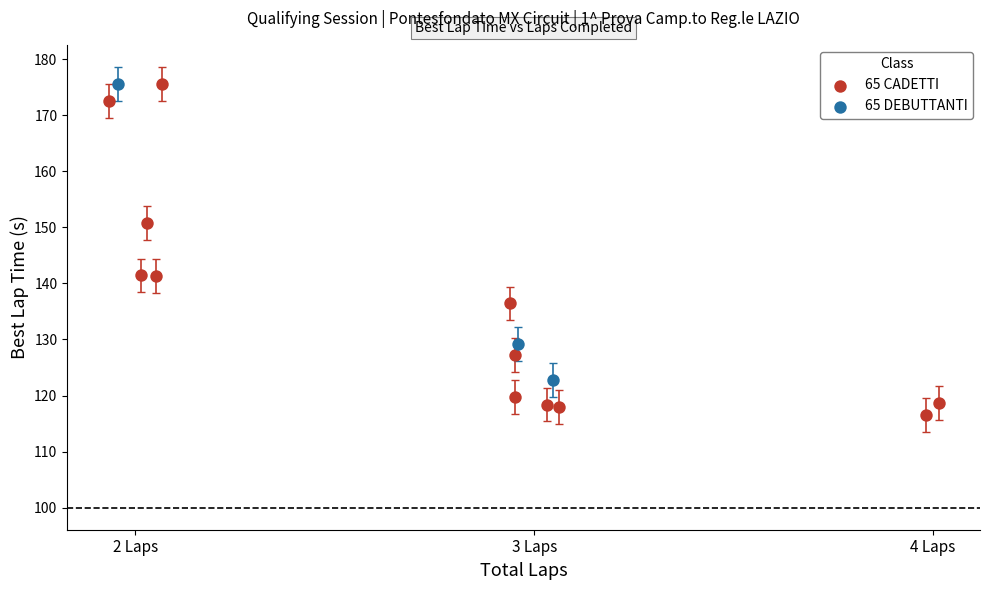

Which series contains the lowest Y value?

65 CADETTI